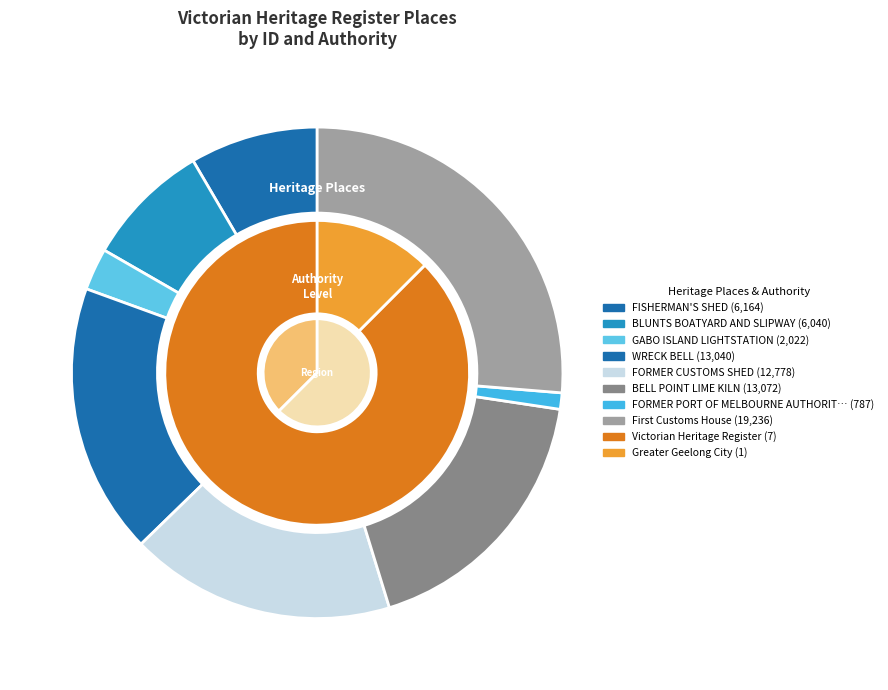

Combined, do FISHERMAN'S SHED and GABO ISLAND LIGHTSTATION account for over 50%?

No